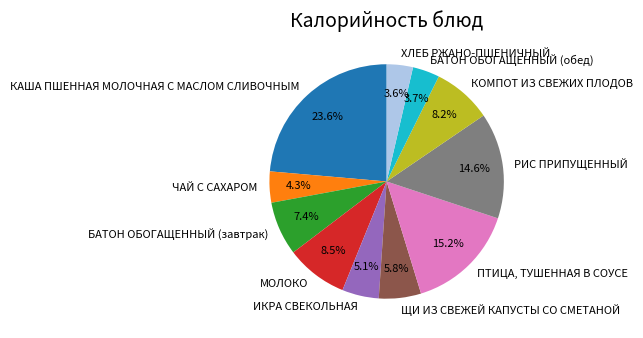

Is it true that МОЛОКО is 1% of the pie?

False